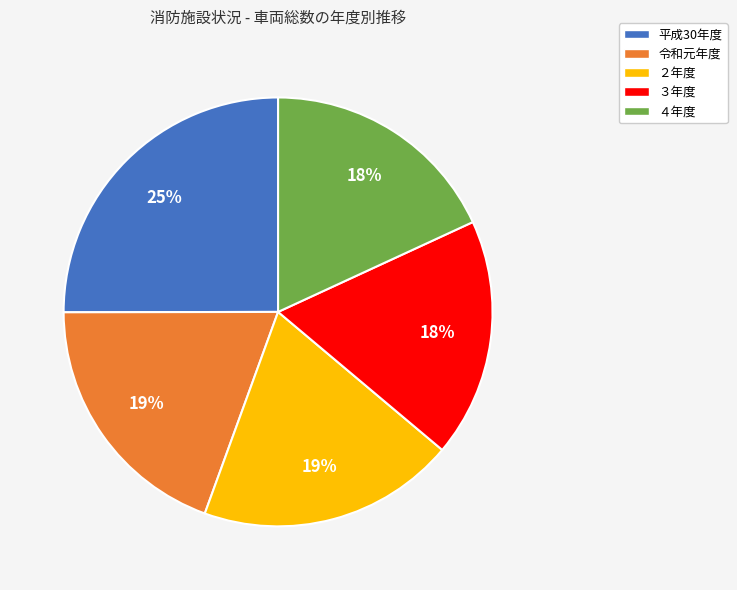

How many segments does this pie chart have?

5